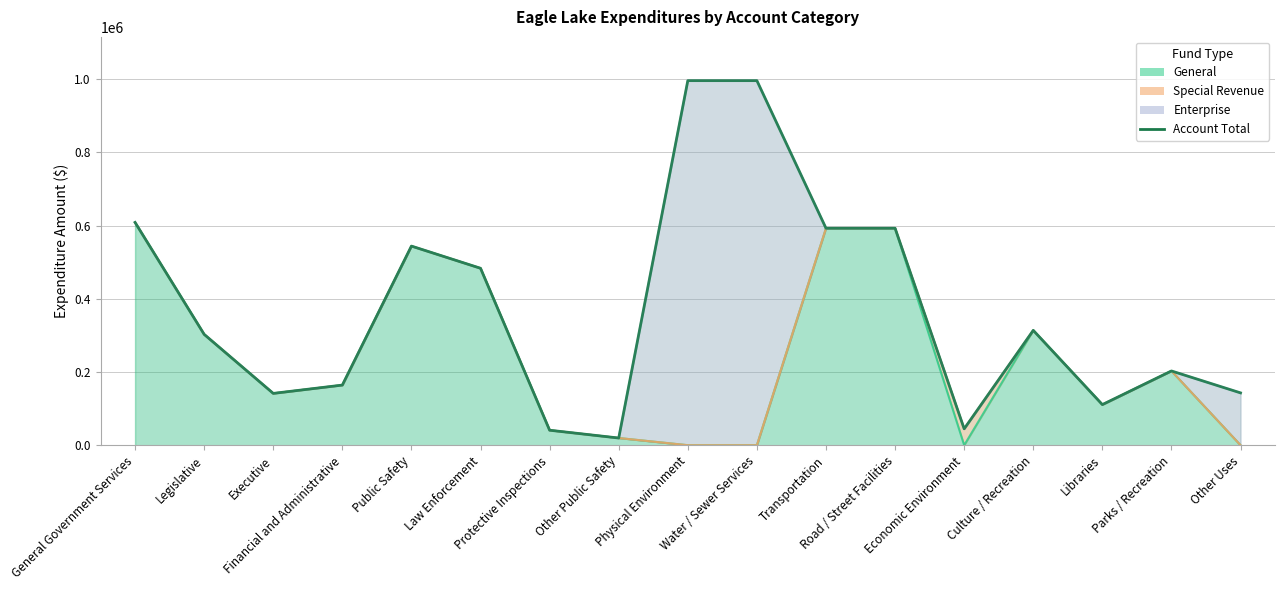

The value at Other Public Safety is 34844. True or false?

False